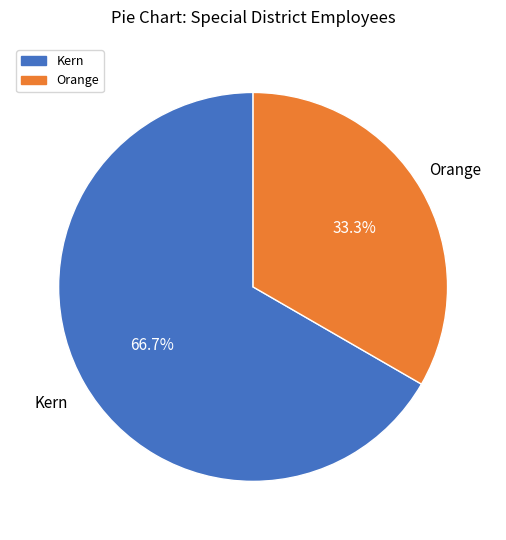

Rank the categories by value from highest to lowest.

Kern, Orange